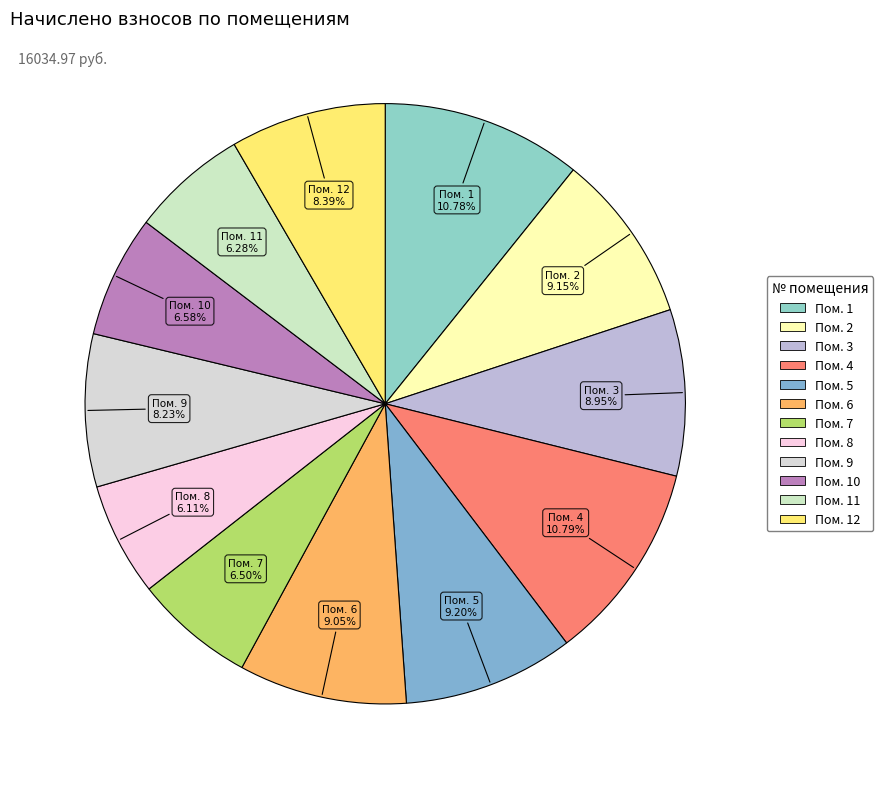

How many slices are in this pie chart?

12